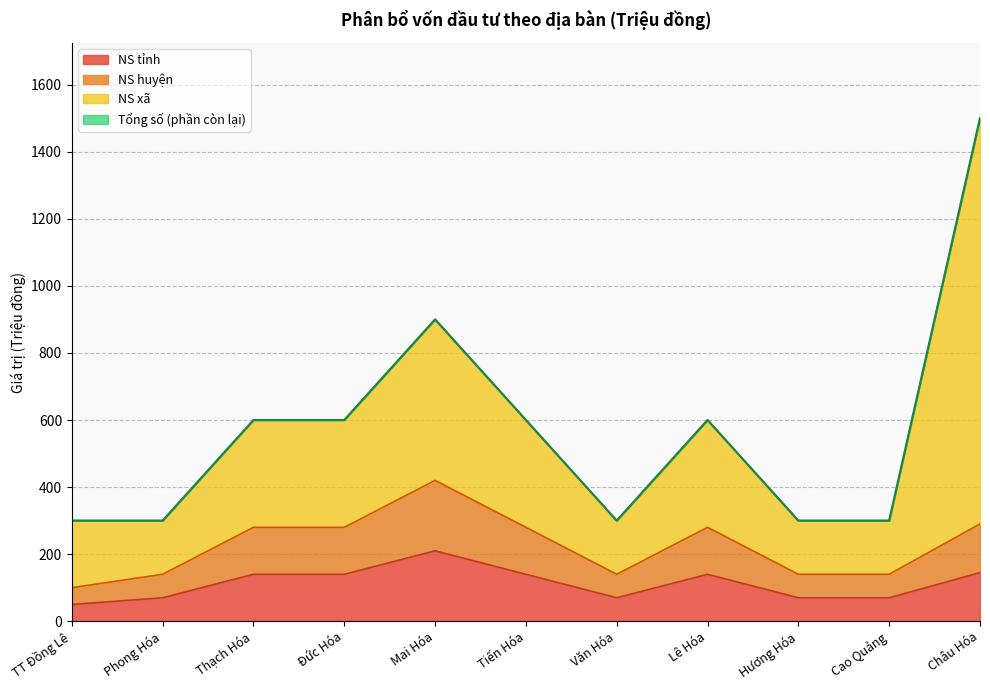

Where does the NS huyện series first go above 280?

Mai Hóa